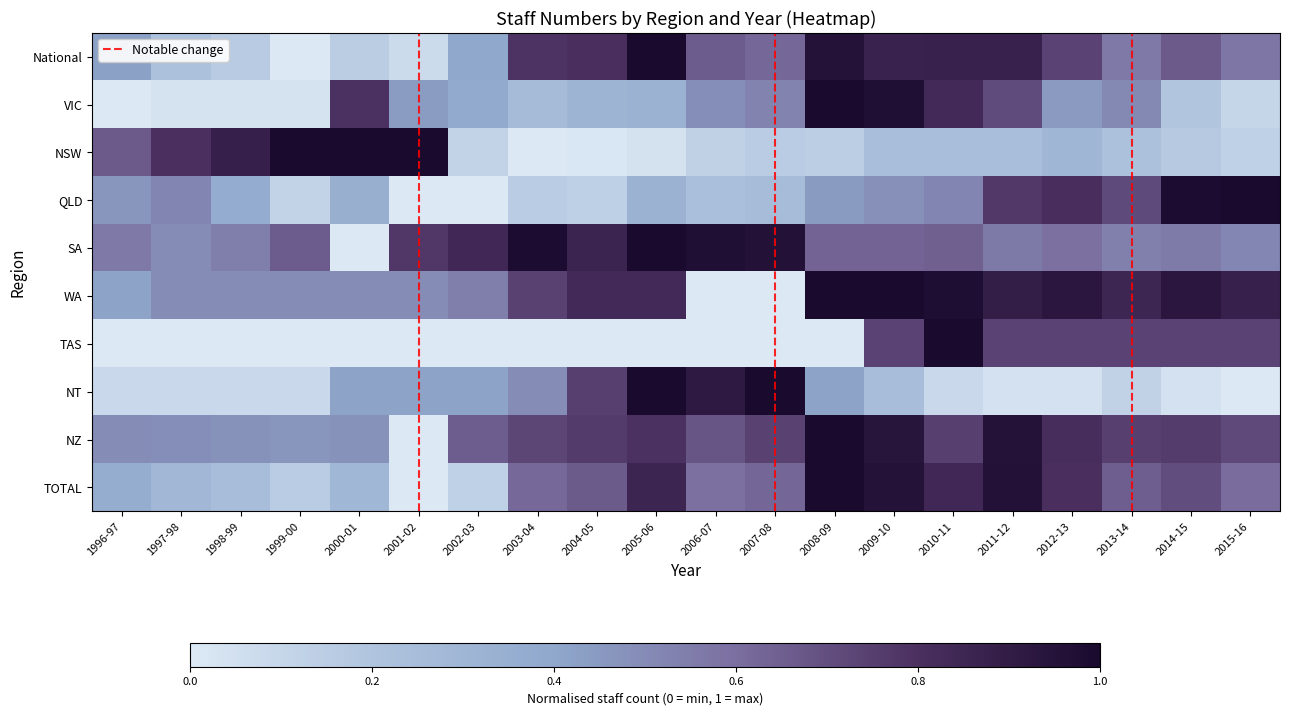

Rank the series at 2010-11 from lowest to highest value.

NT, NSW, QLD, SA, NZ, VIC, TOTAL, National, WA, TAS